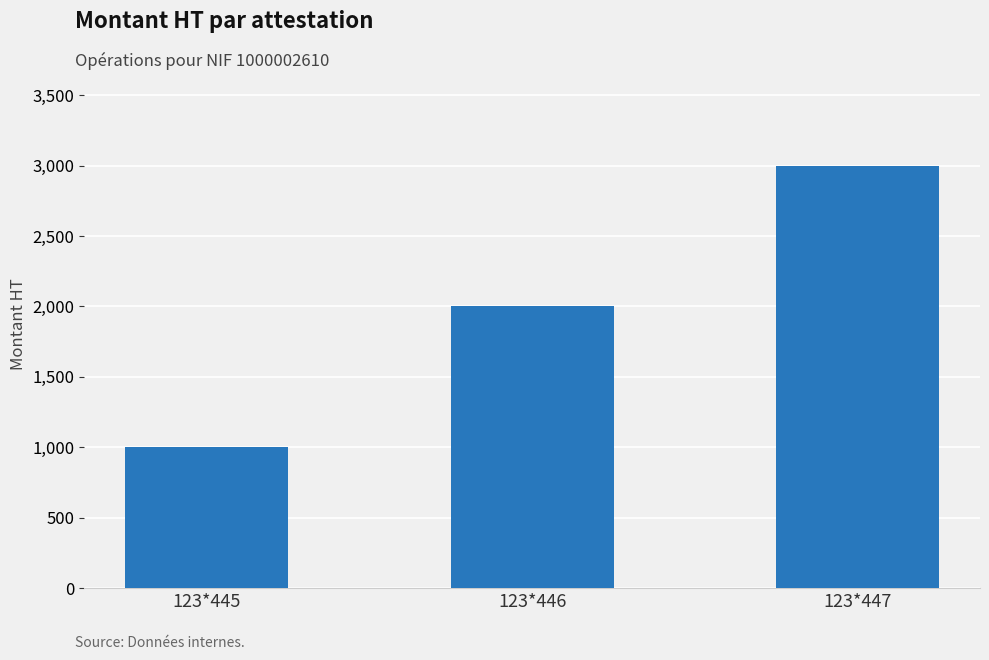

Which label corresponds to the smallest value in the chart?

123*445